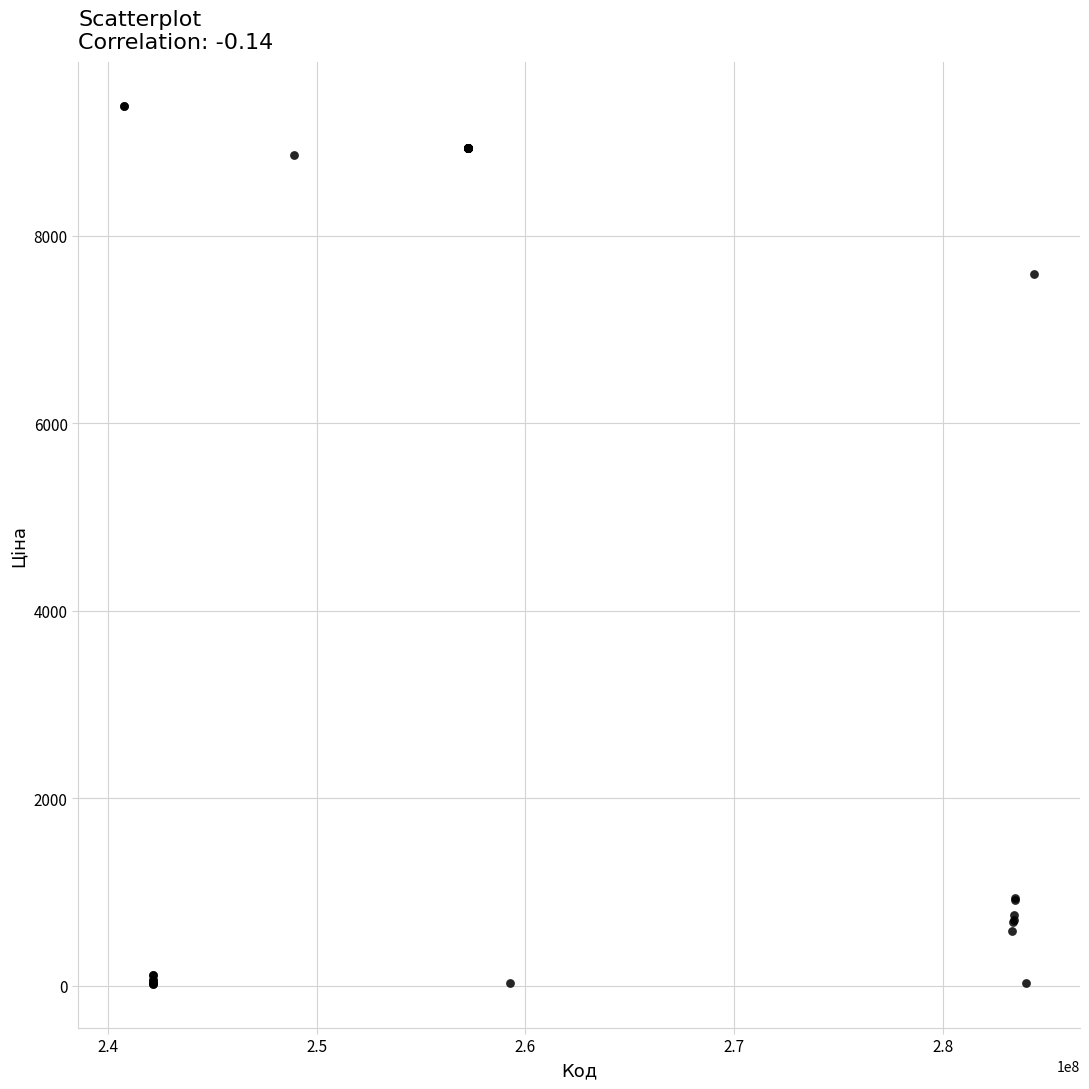

What Y value in the scatter plot is closest to 4699?

7596.5